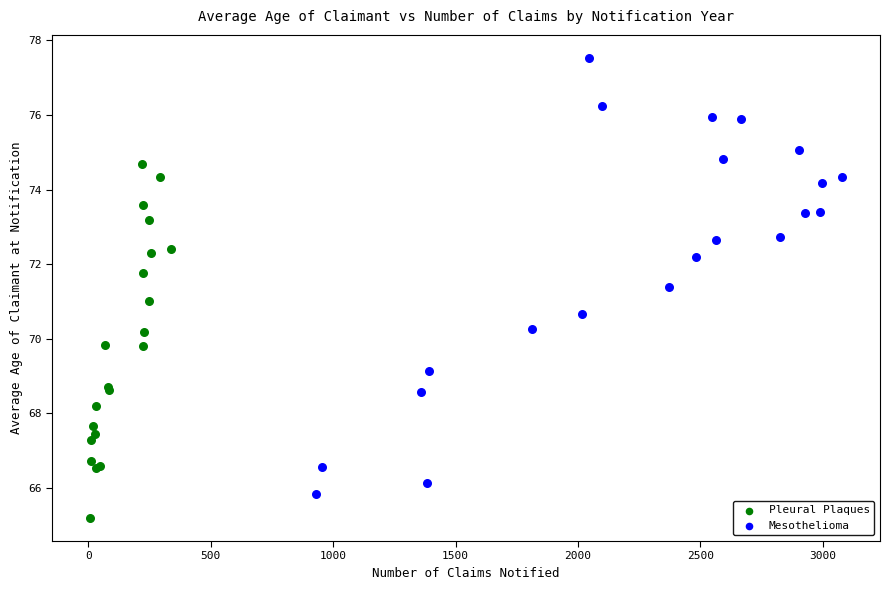

Which series has the largest Y range (max minus min)?

Mesothelioma